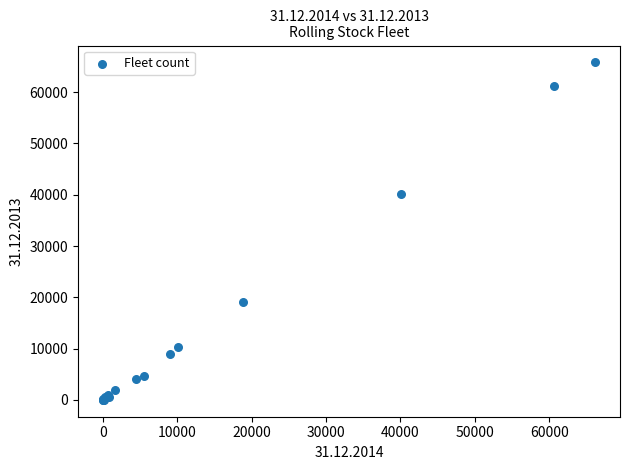

What Y value in the scatter plot is closest to 32904?

40095